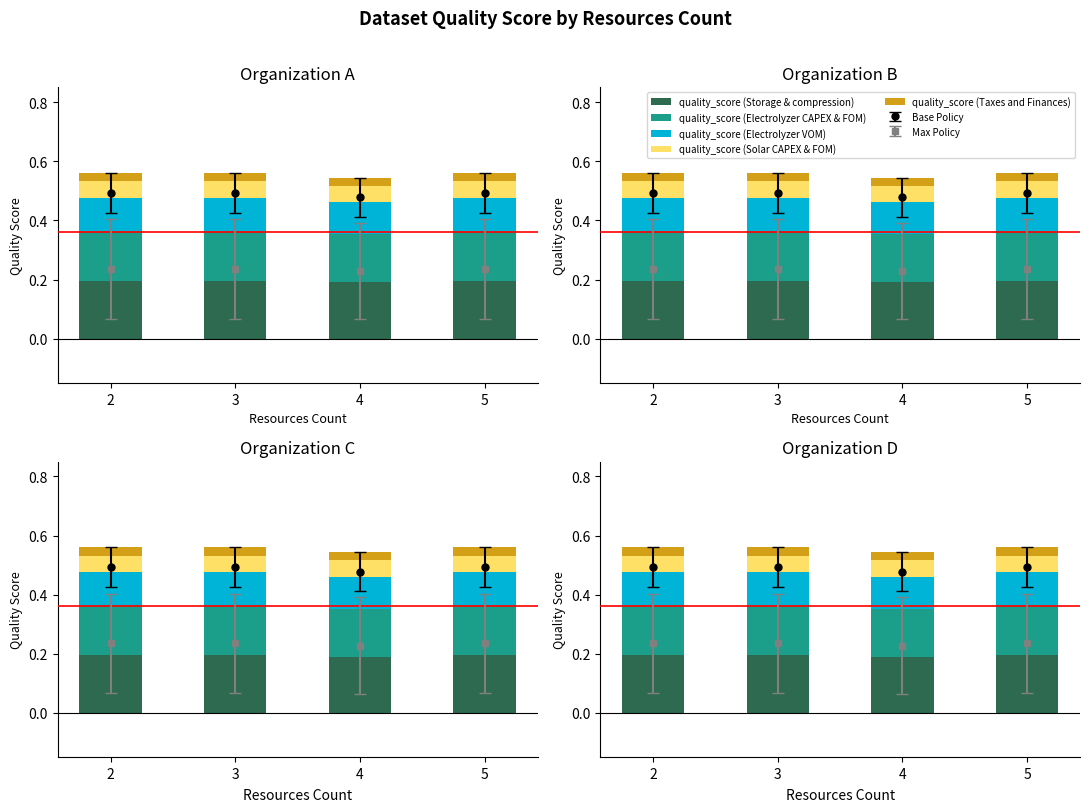

What is the value of the quality_score (Electrolyzer CAPEX & FOM) bar at the 3rd from the left?

0.2